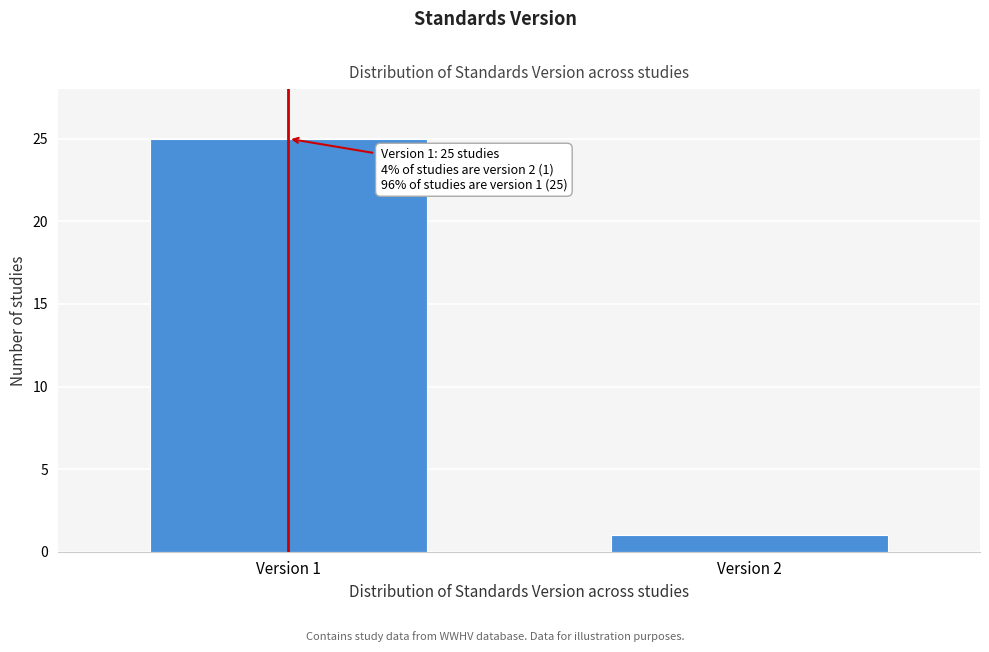

Reading right to left, transcribe all the data shown in this chart.

1	25